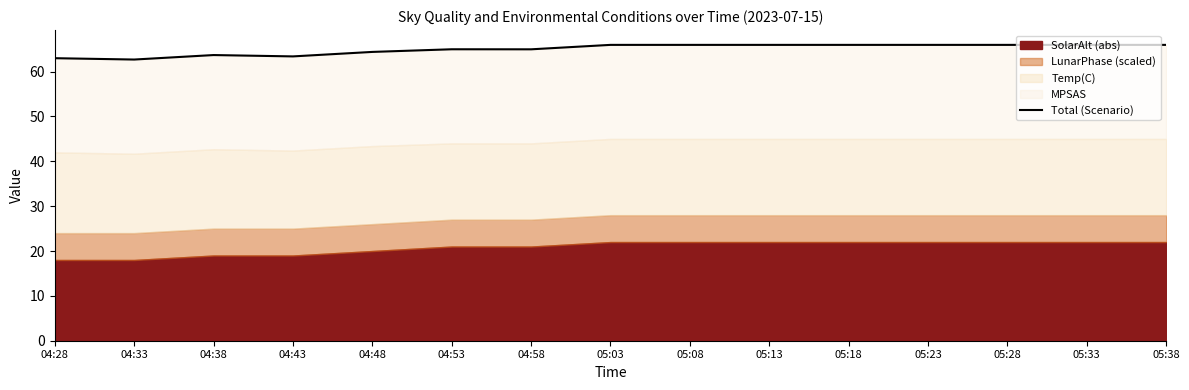

The chart shows a value of 16.2 at 04:58. True or false?

False